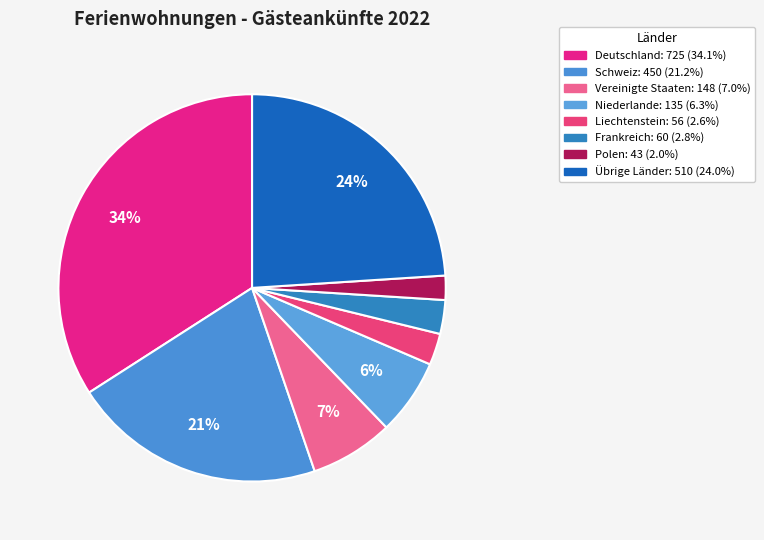

What is the change in value from Vereinigte Staaten to Übrige Länder?

+362